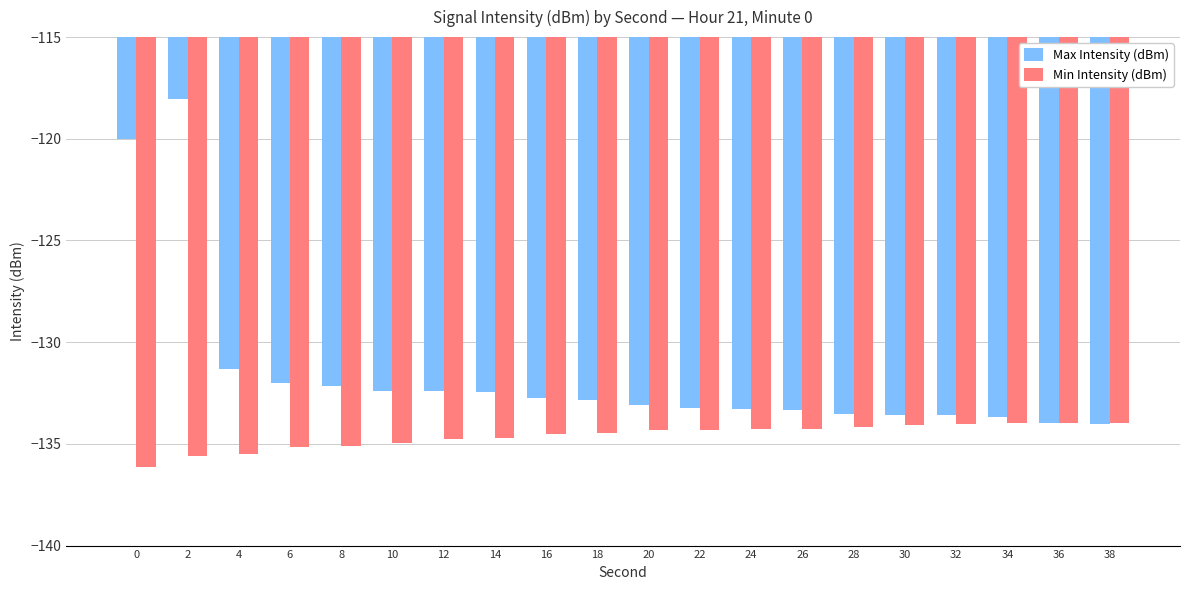

Rank the series at 32 from lowest to highest value.

Min Intensity (dBm), Max Intensity (dBm)